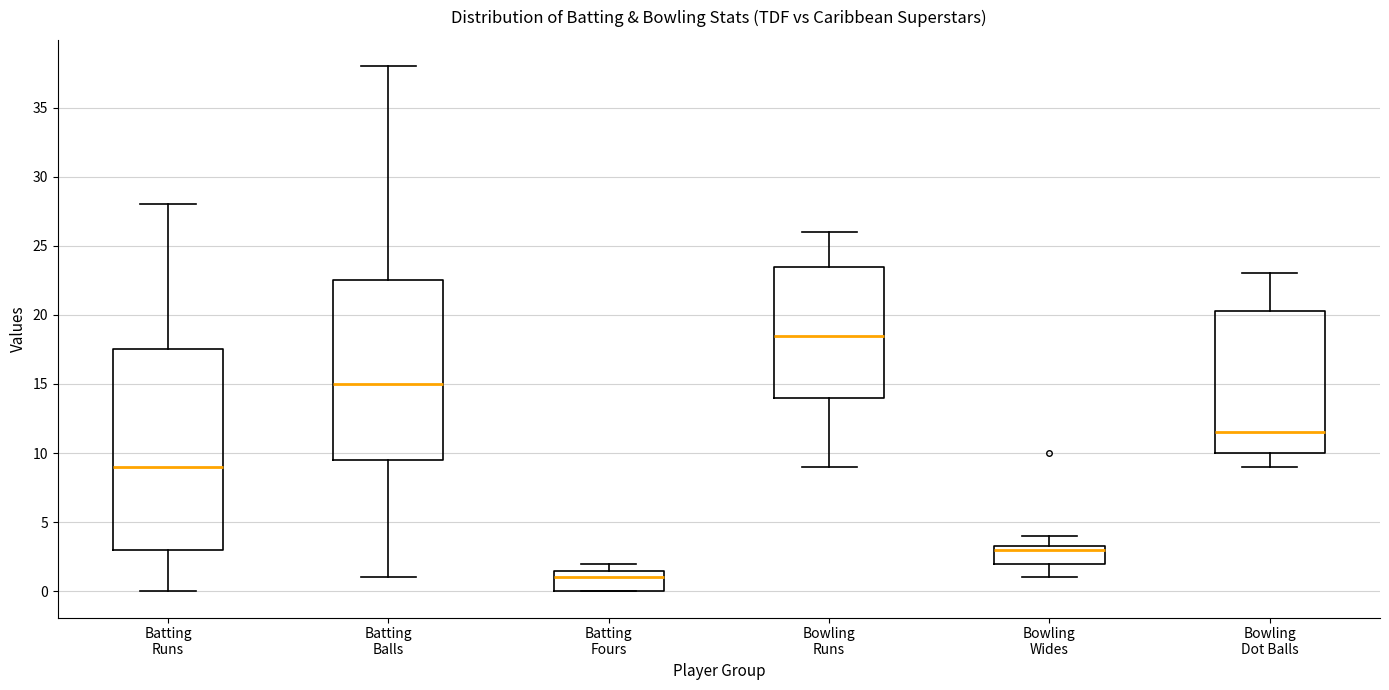

Reading left to right, read every box against the y-axis: the position of its median line, the range the box covers, and the ends of its whiskers. The values are not printed on the chart, so give them approximately, as read against the axis.

Batting Runs: median 9.0, box 3.0 to 17.5, whiskers 0.0 to 28.0
Batting Balls: median 15.0, box 9.5 to 22.5, whiskers 1.0 to 38.0
Batting Fours: median 1.0, box 0.0 to 1.5, whiskers 0.0 to 2.0
Bowling Runs: median 18.5, box 14.0 to 23.5, whiskers 9.0 to 26.0
Bowling Wides: median 3.0, box 2.0 to 3.5, whiskers 1.0 to 4.0
Bowling Dot Balls: median 11.5, box 10.0 to 20.5, whiskers 9.0 to 23.0